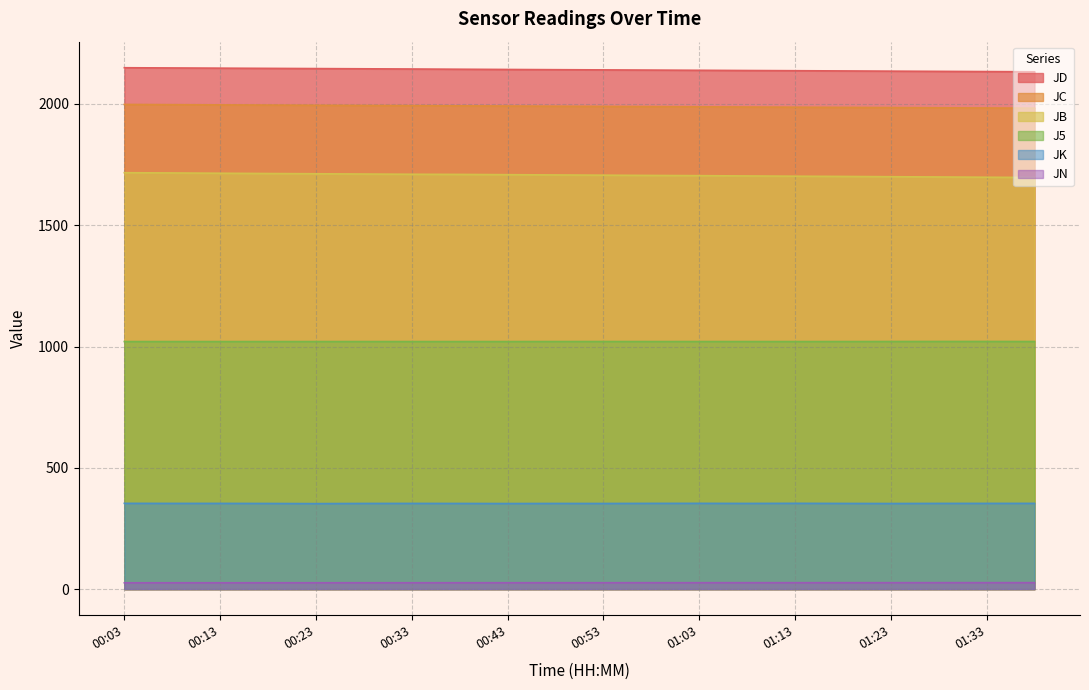

What position from the left is 01:33?

19